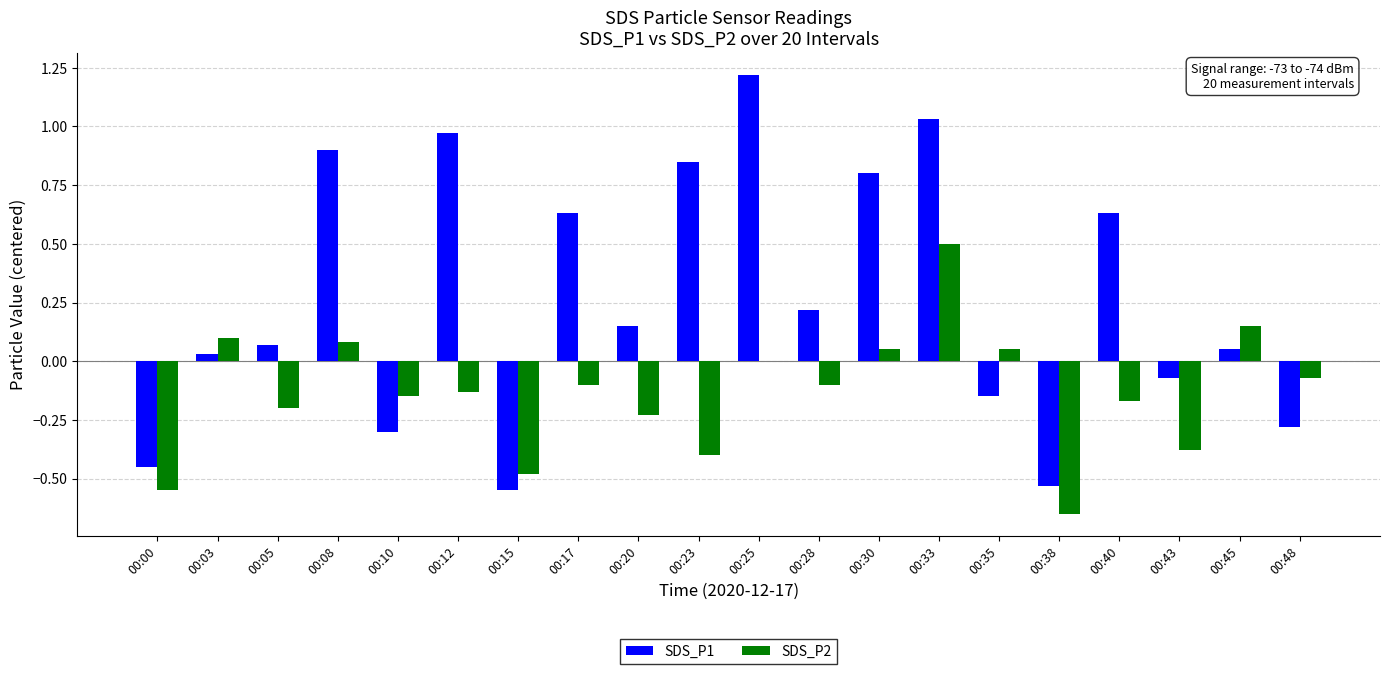

Which series has the widest spread of values?

SDS_P1